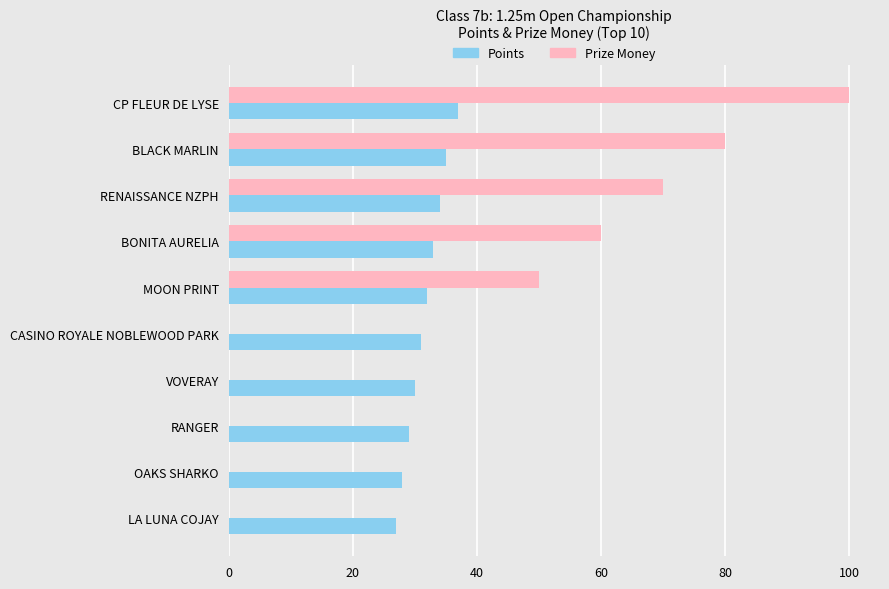

Which label corresponds to the largest value in the chart?

CP FLEUR DE LYSE